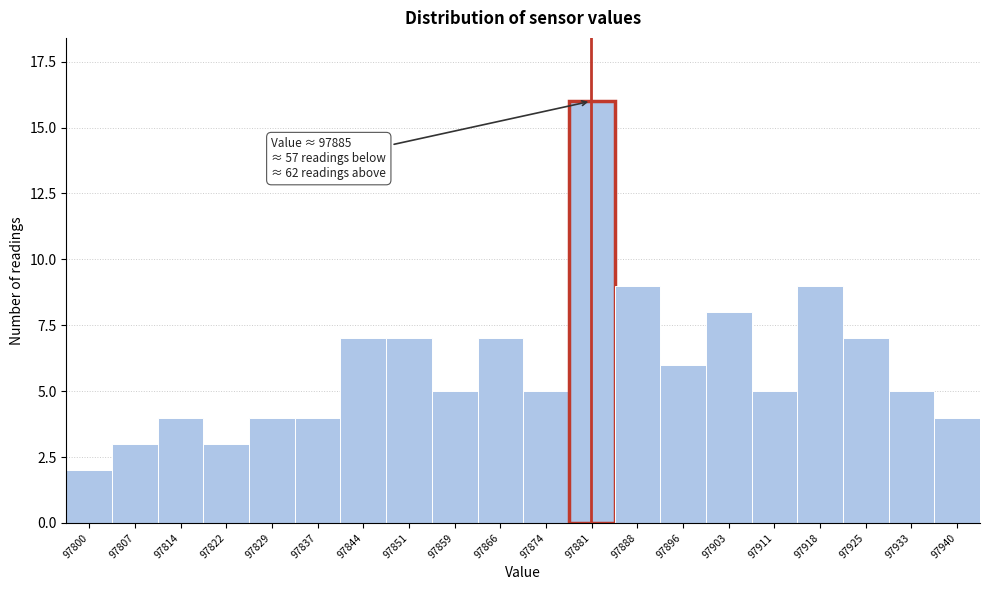

Reading right to left, list all the values displayed in this chart.

97940=4	97933=5	97925=7	97918=9	97911=5	97903=8	97896=6	97888=9	97881=16	97874=5	97866=7	97859=5	97851=7	97844=7	97837=4	97829=4	97822=3	97814=4	97807=3	97800=2